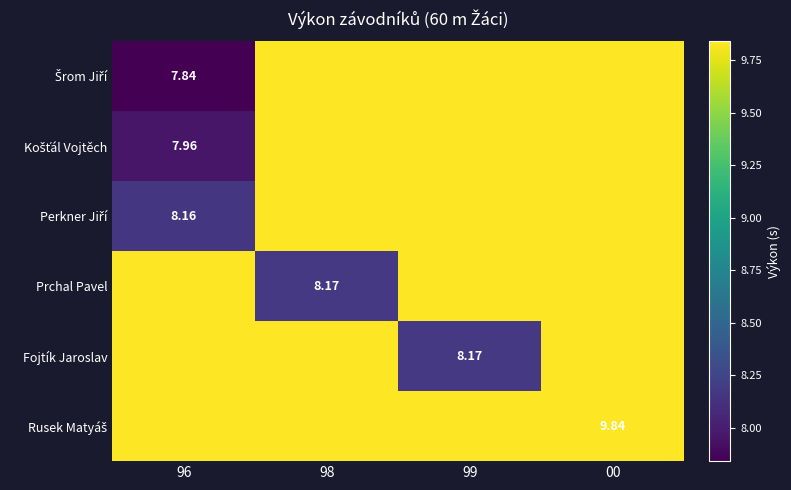

Is it true that Perkner Jiří equals 4.1 at 98?

False